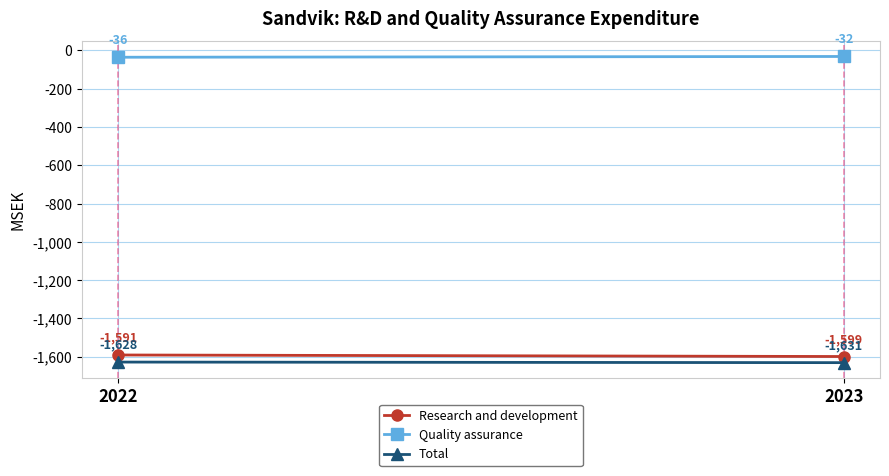

How many lines are shown in the chart?

3